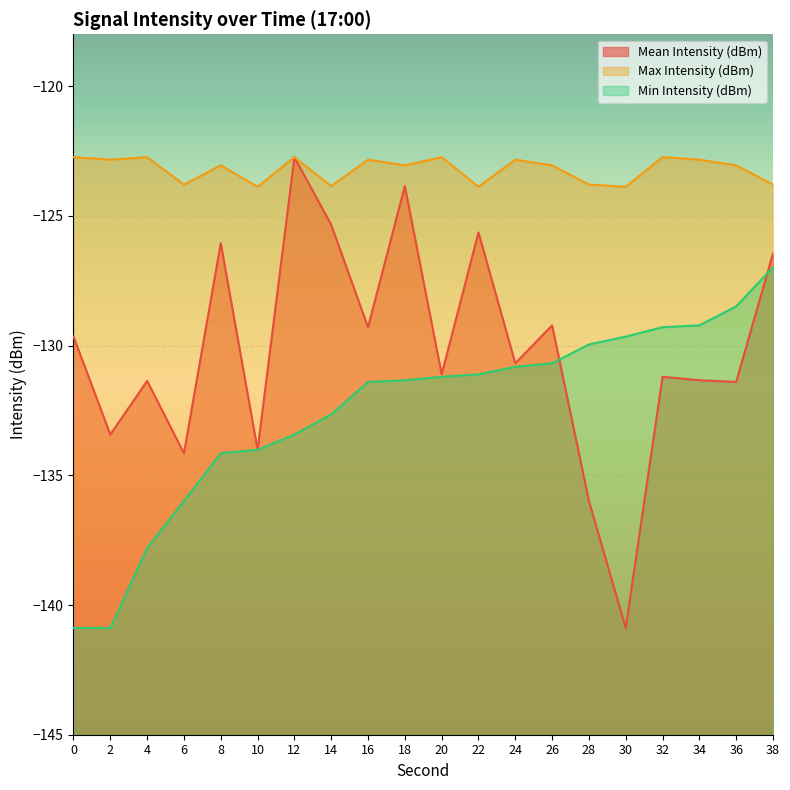

Between 36 and 28, which is larger?

36